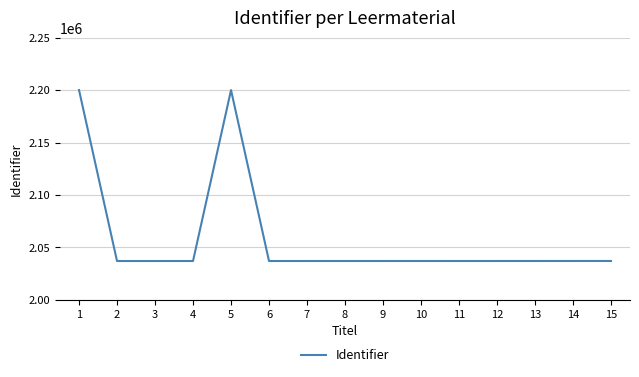

The value at 2 is 3122352. True or false?

False